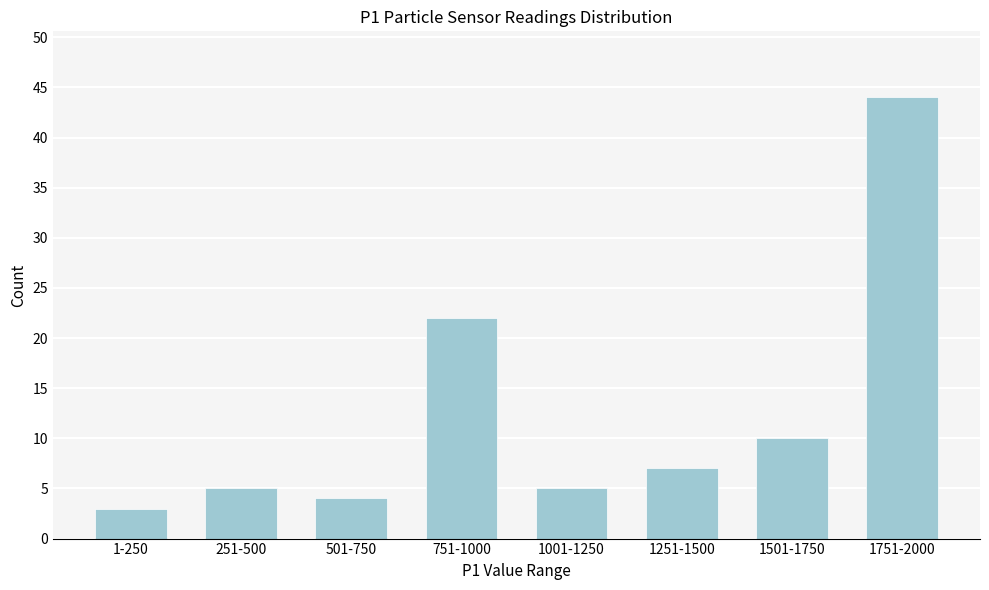

Reading left to right, list all the values displayed in this chart.

1-250=3	251-500=5	501-750=4	751-1000=22	1001-1250=5	1251-1500=7	1501-1750=10	1751-2000=44